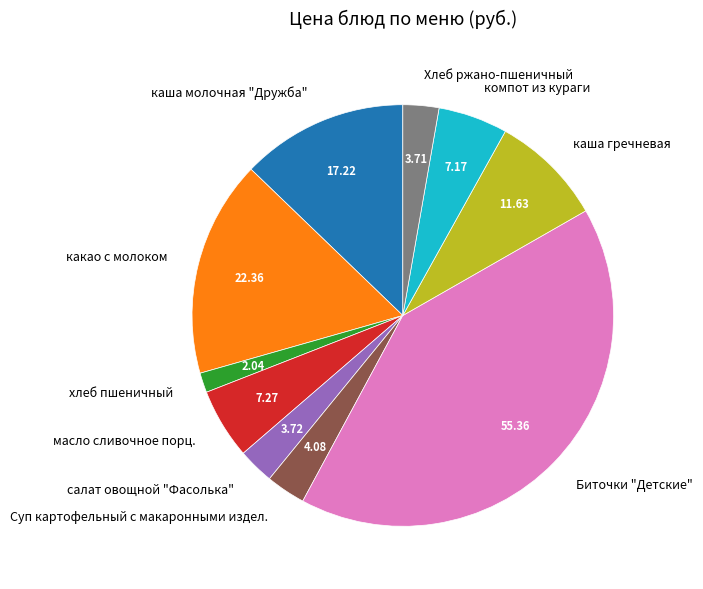

Count the number of slices in the pie.

10